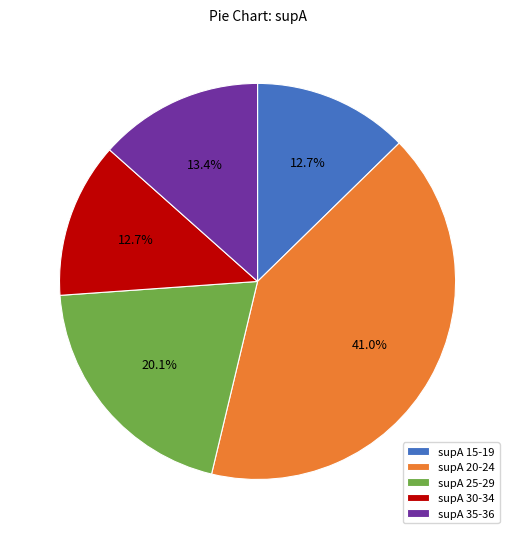

Combined, what portion of the pie is supA 30-34 and supA 15-19?

25.4%